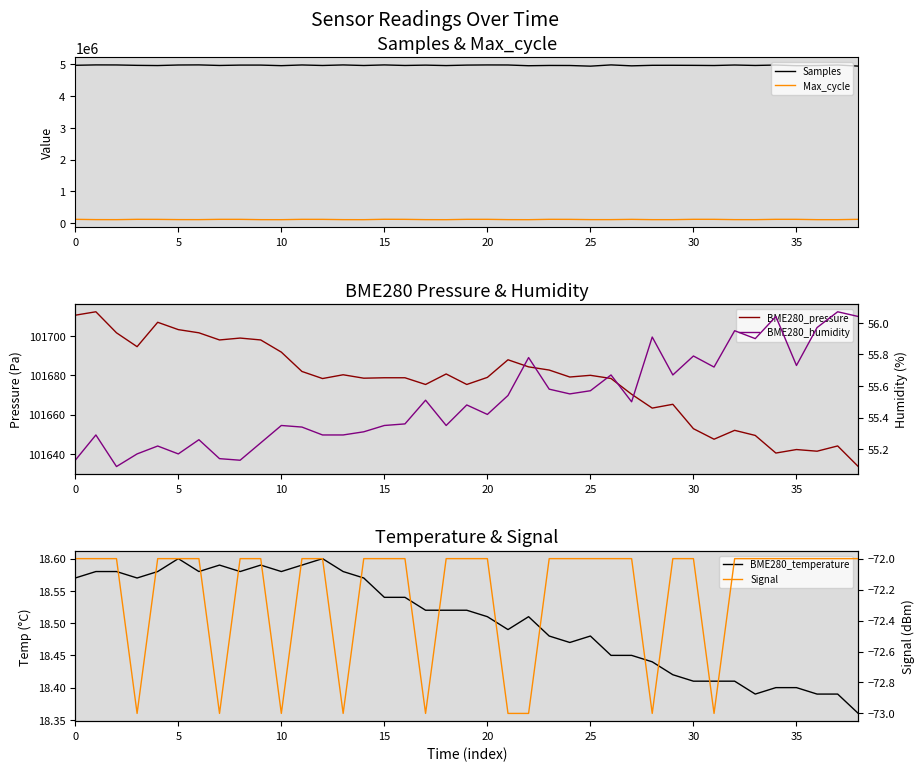

How many interior local valleys does the Samples series have?

13